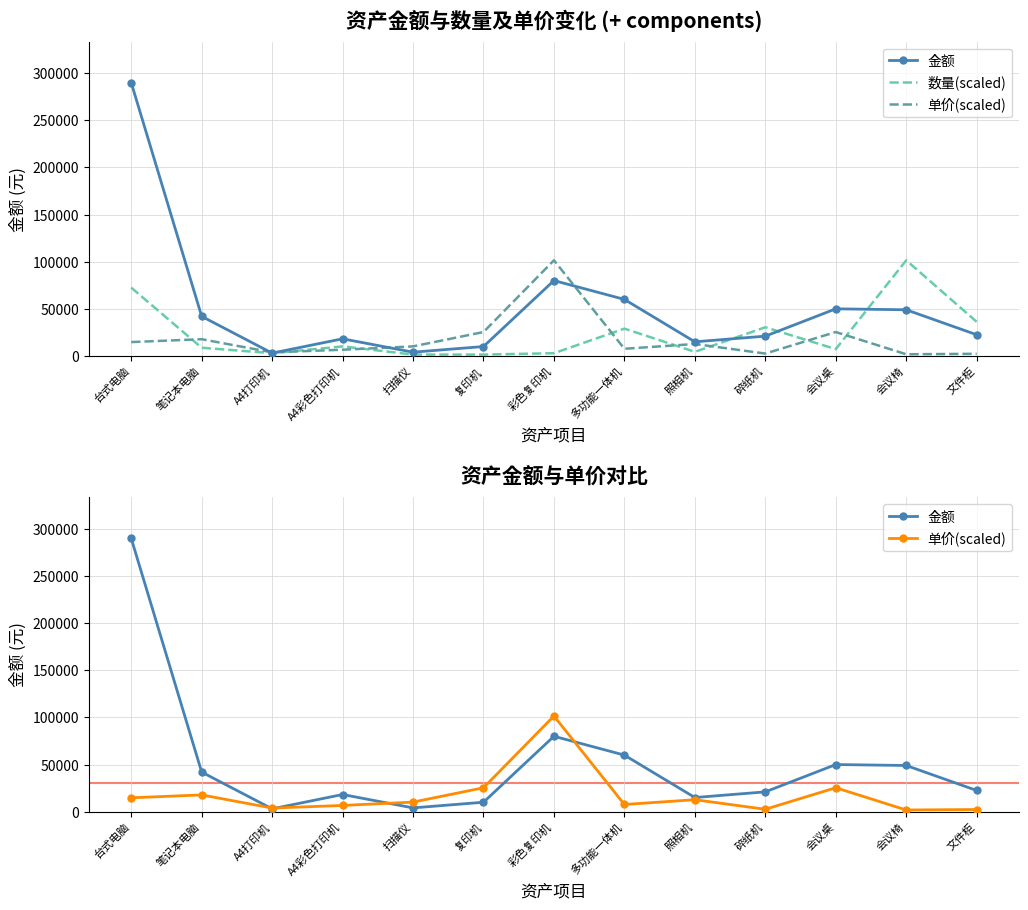

What is the label of the 12th point from the right?

笔记本电脑